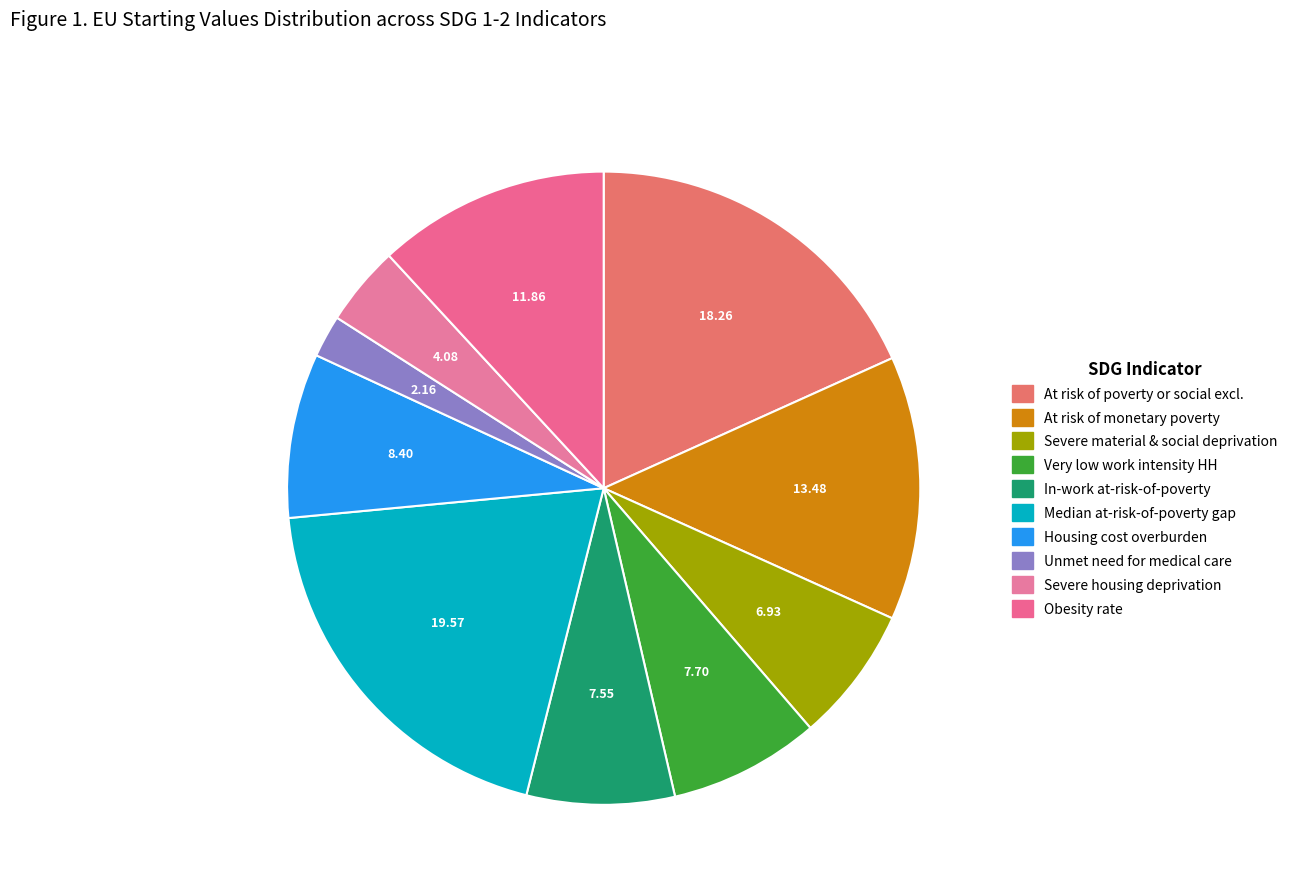

To the nearest percent, what is the difference between the largest and smallest slice percentages?

17%